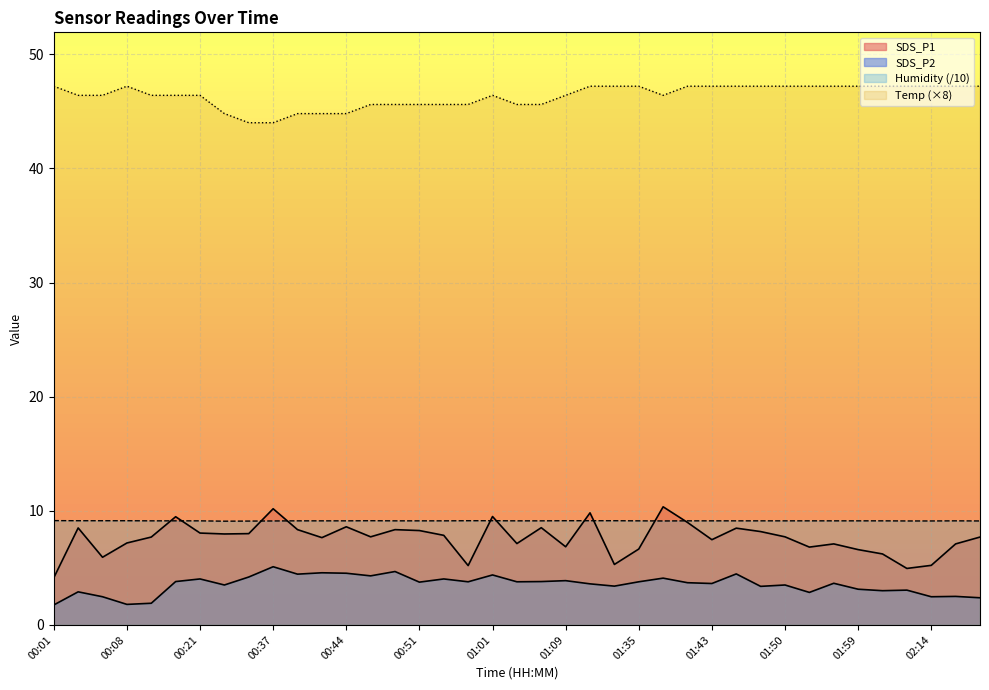

True or false: Humidity has more than 0 interior local peaks.

True